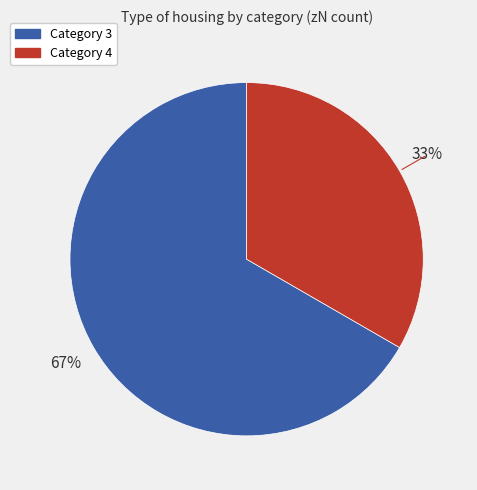

Count the number of slices in the pie.

2